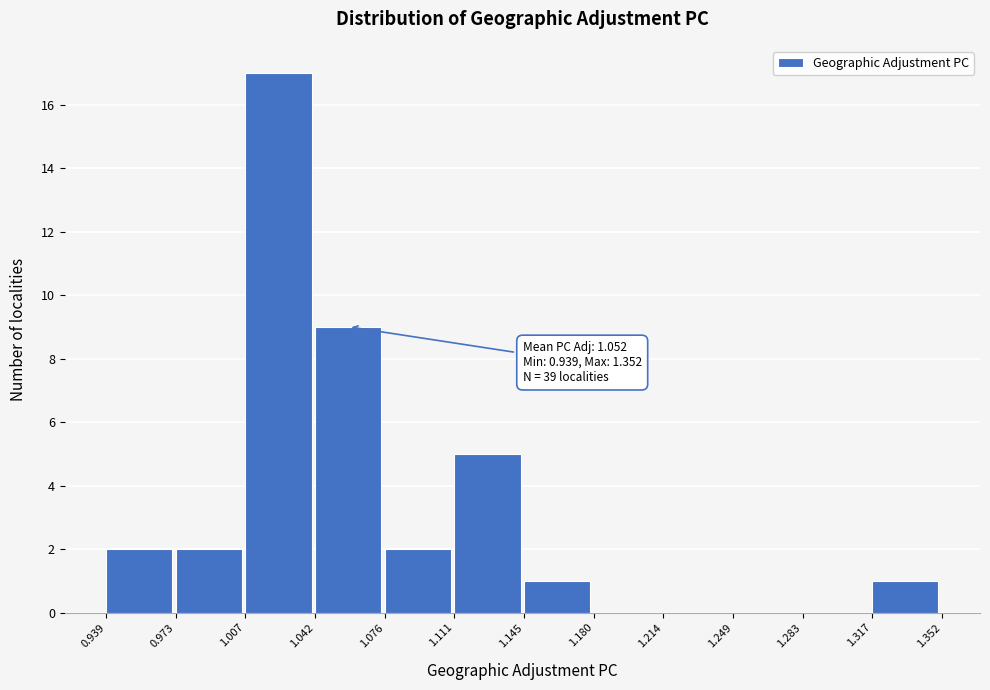

Over which range of the x-axis is the bar tallest?

1.007 to 1.042